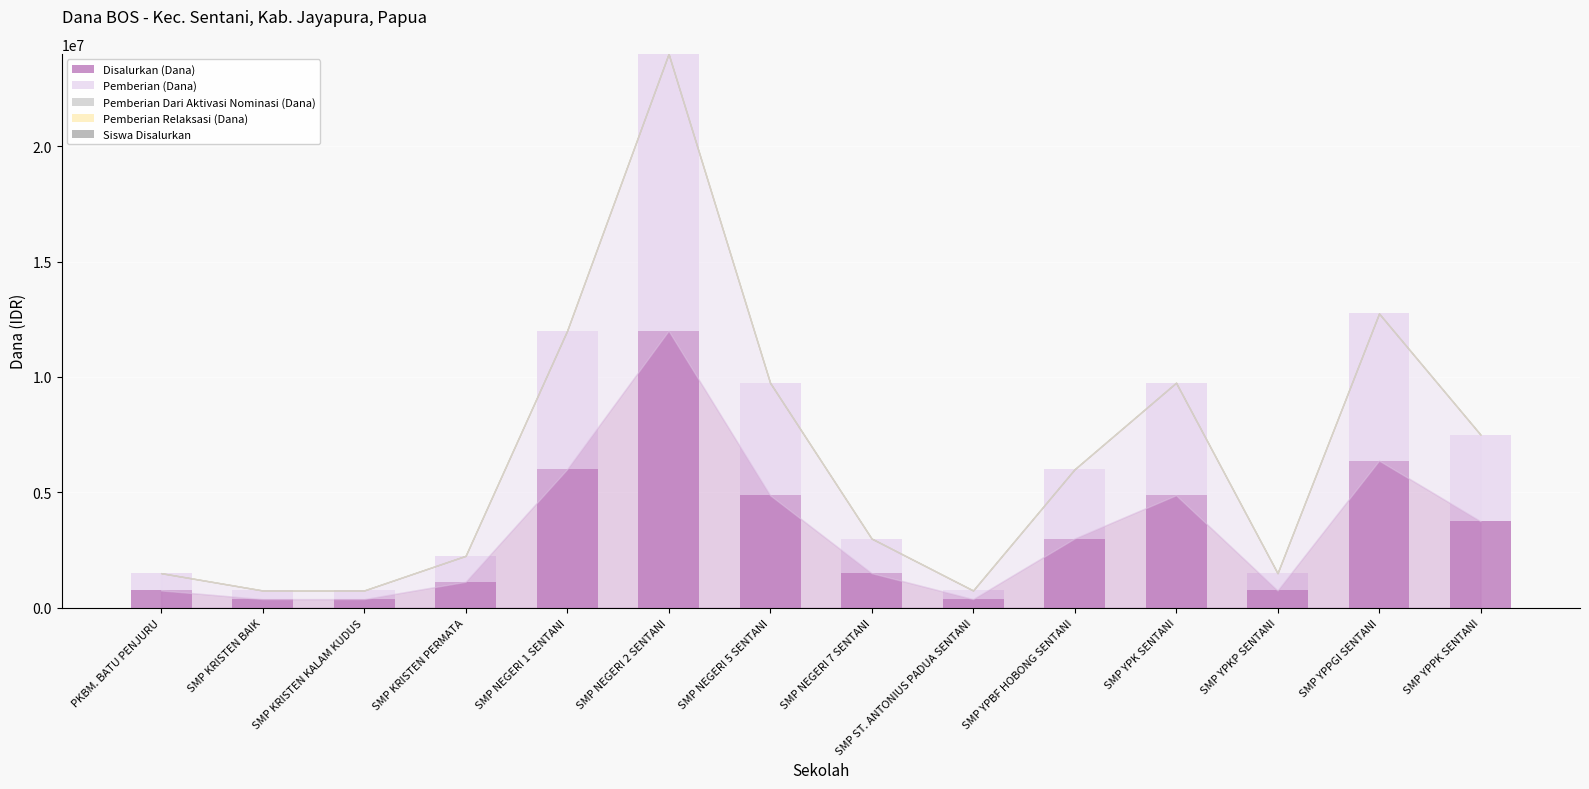

At which category is the sum across all series the highest?

SMP NEGERI 2 SENTANI